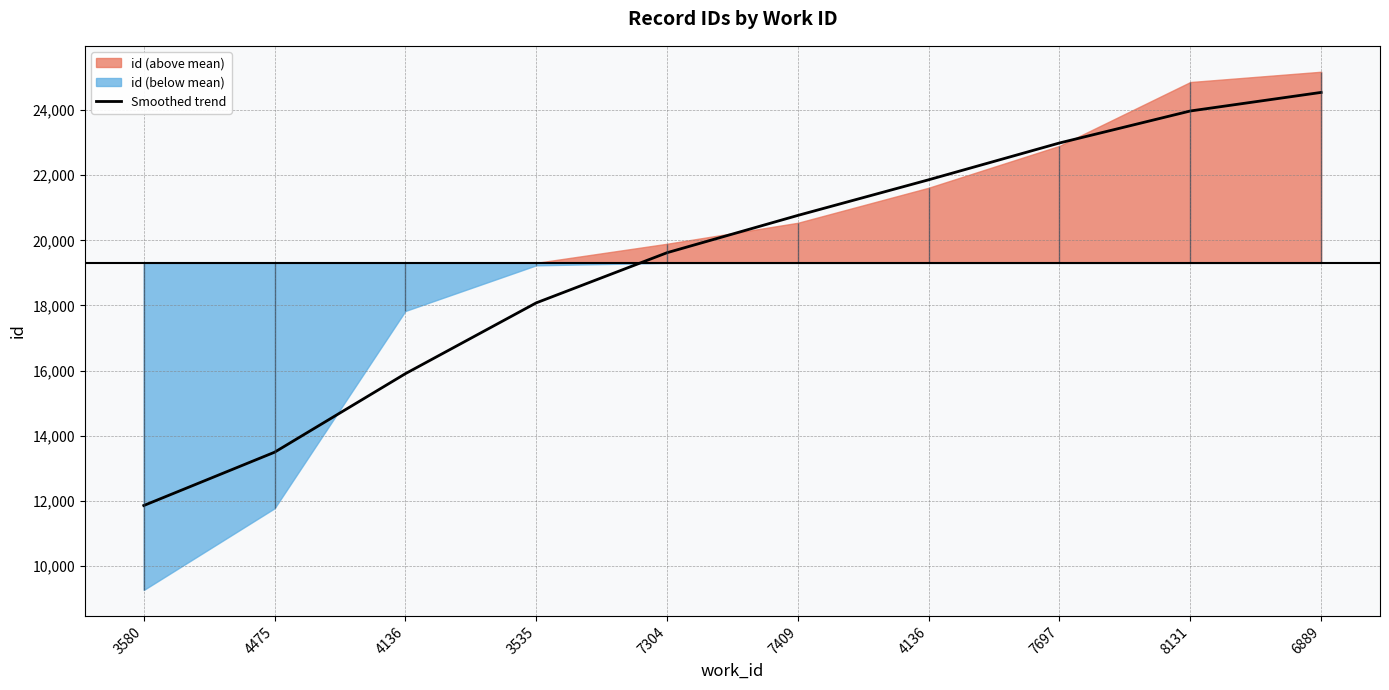

What is the sum of the values at 7304 and 3535?

37699.3